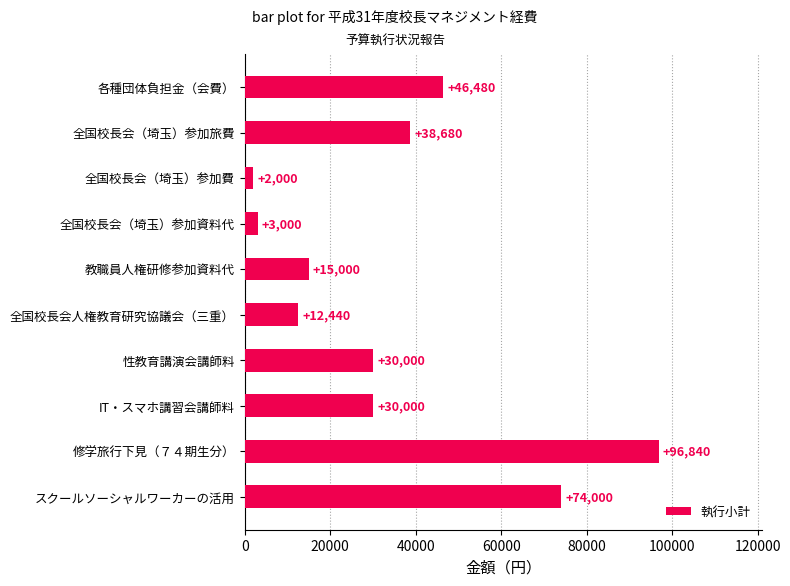

At which category does the chart reach its minimum across all series?

全国校長会（埼玉）参加費